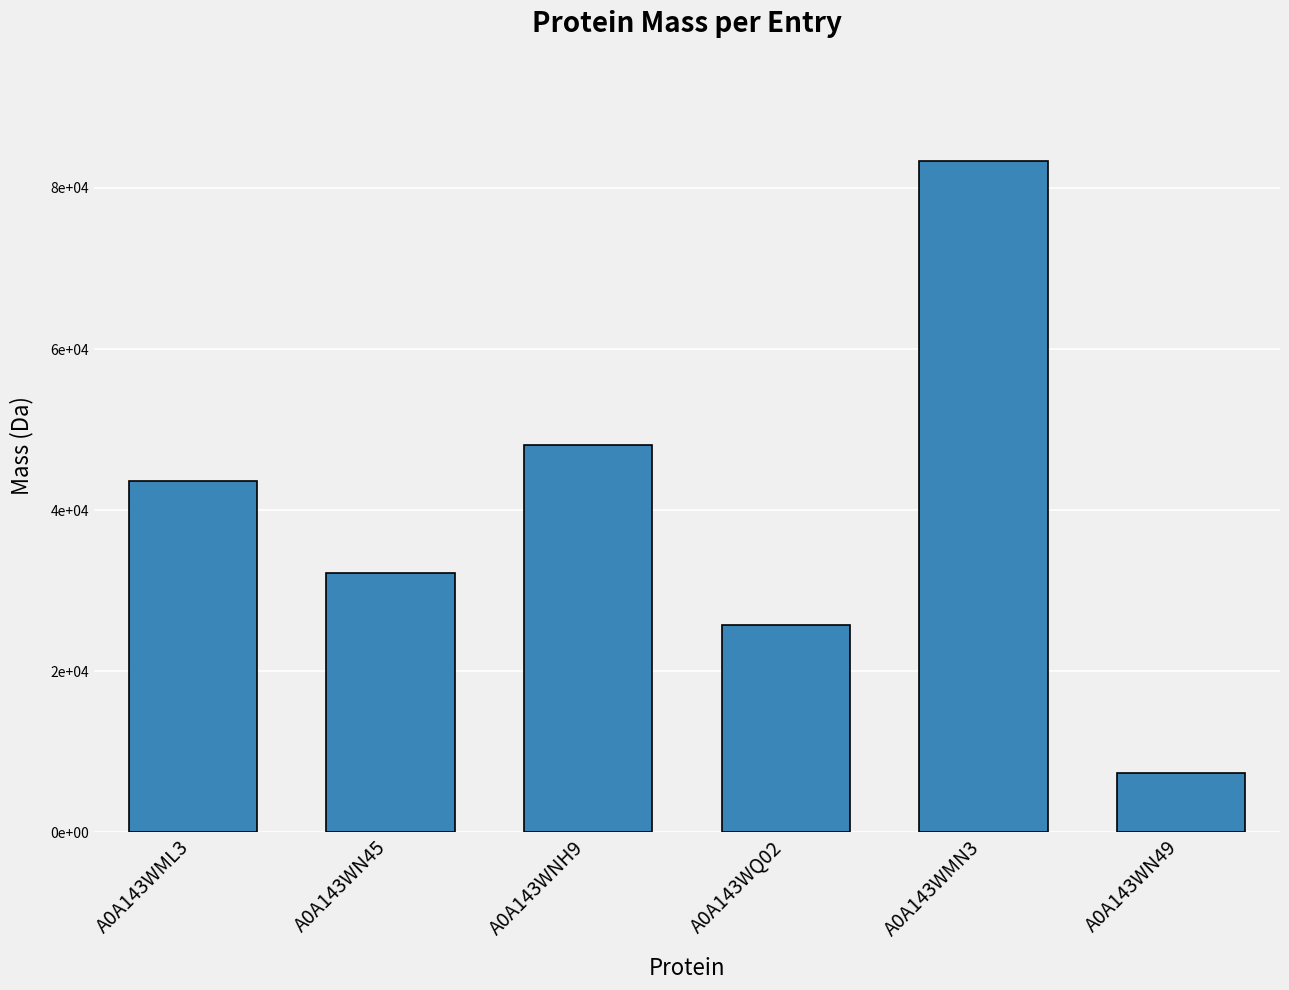

Count the number of values greater than 43673.

3